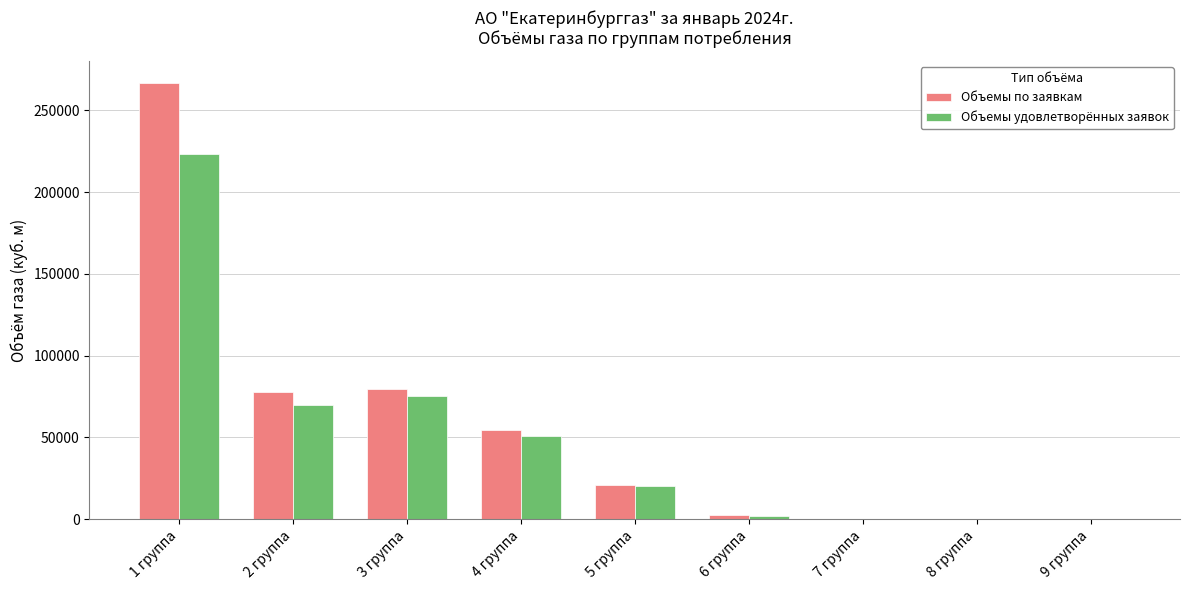

How many groups of bars are there?

9